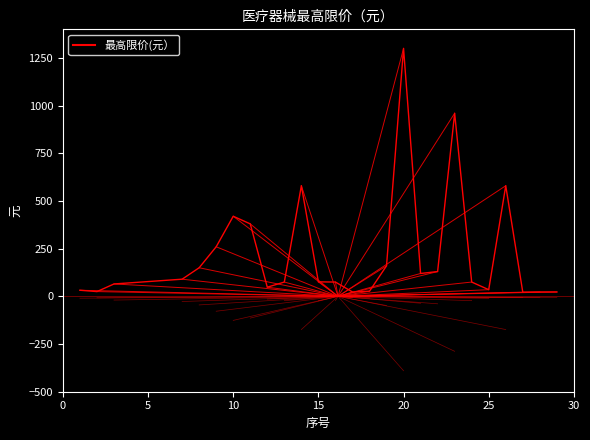

True or false: the data shows 54 at 5.

False